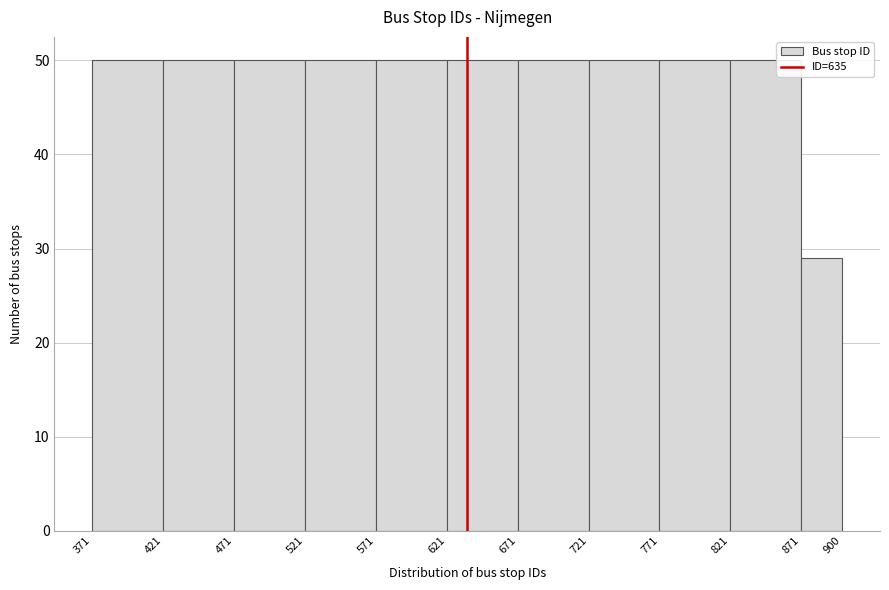

Reading left to right, transcribe this chart: for each bar, give the range it covers on the x-axis and its height. The values are not printed on the chart, so give them approximately, as read against the axis.

371 to 421: 50
421 to 471: 50
471 to 521: 50
521 to 571: 50
571 to 621: 50
621 to 671: 50
671 to 721: 50
721 to 771: 50
771 to 821: 50
821 to 871: 50
871 to 900: 29